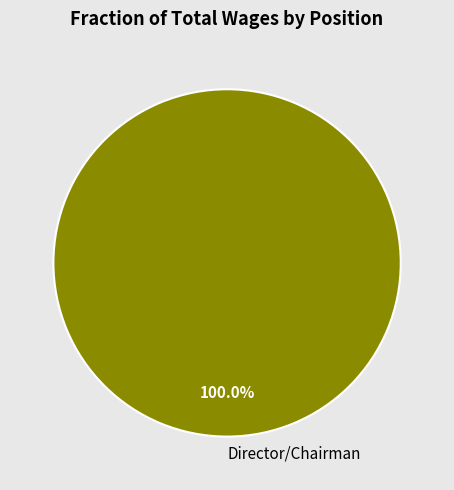

Which slice represents more than half of the pie?

Director/Chairman